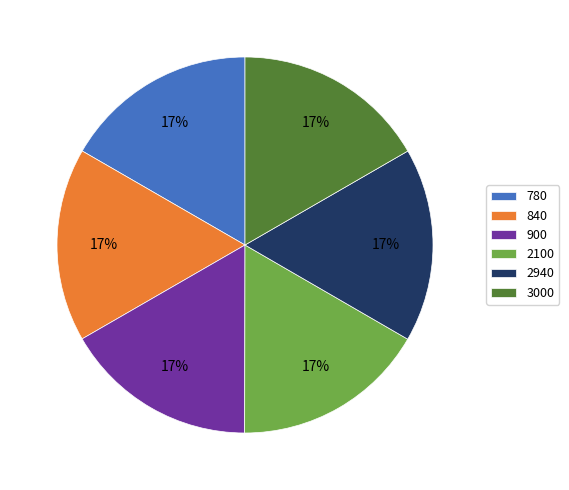

Does 2100 represent more than half of the total?

No